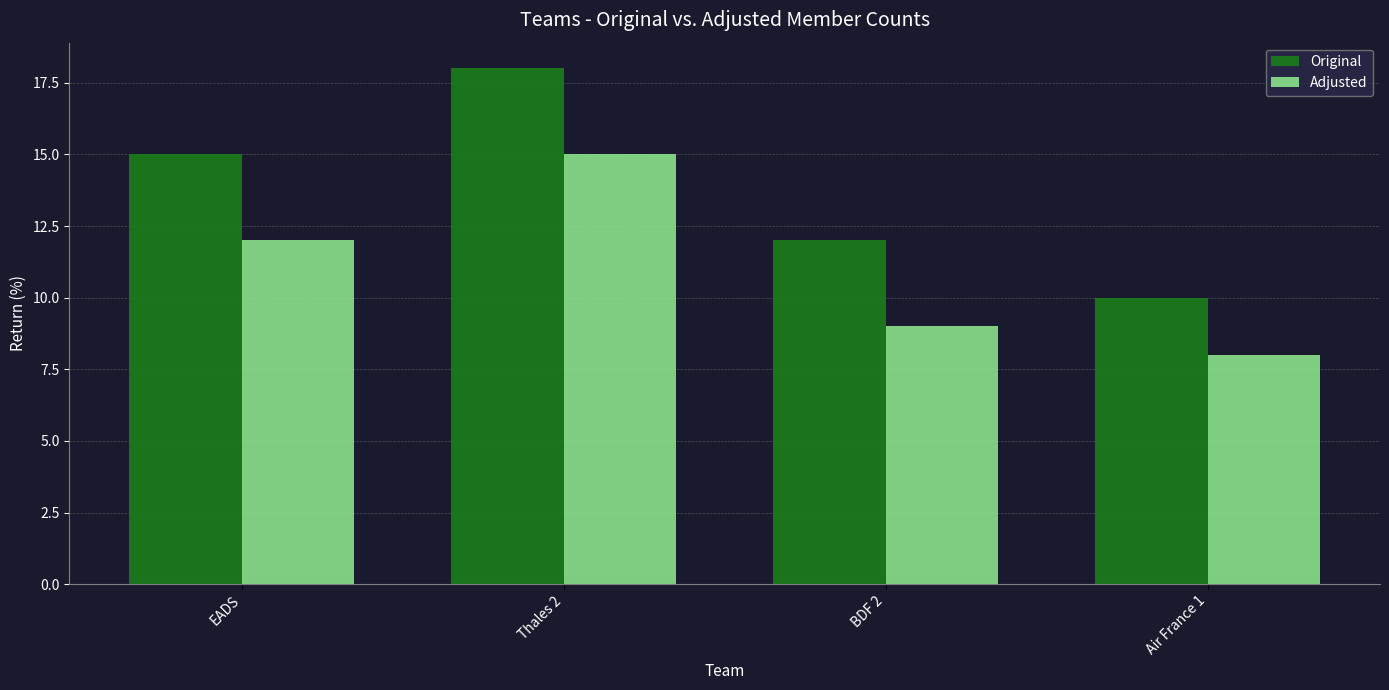

What is the difference between the second highest and minimum values in the Adjusted series?

4